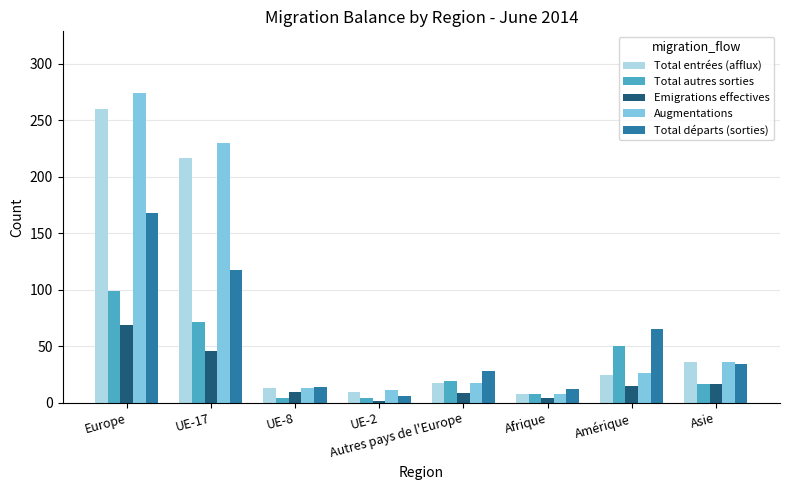

True or false: Emigrations effectives has a value of 10 at UE-8.

True